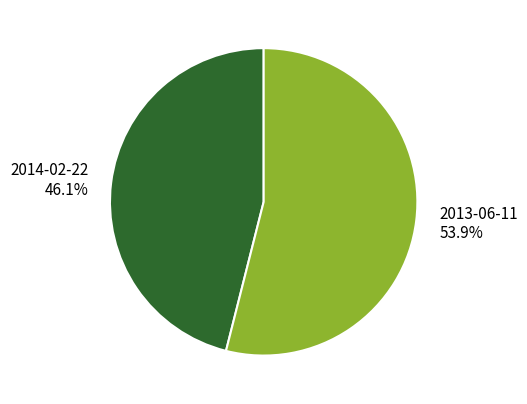

To the nearest percent, what is the difference between the largest and smallest slice percentages?

8%